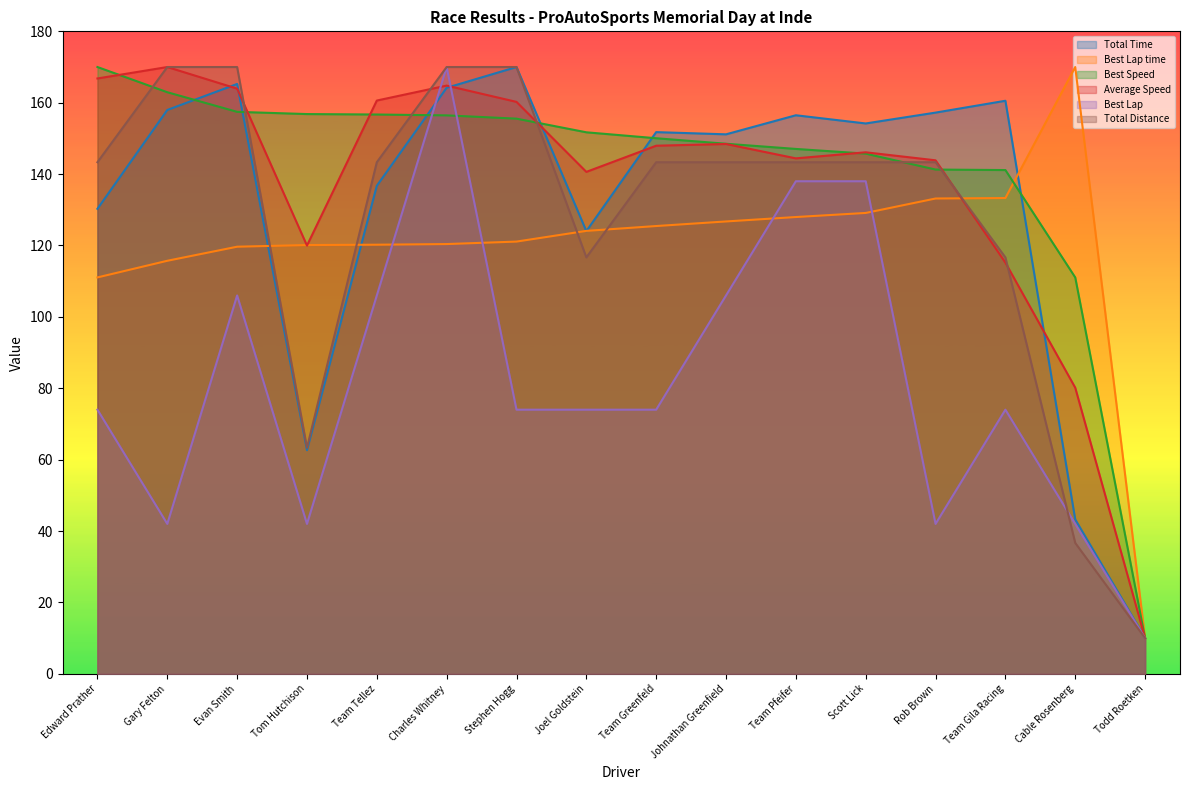

What is the value of the Best Speed point at the 7th from the left?

155.5